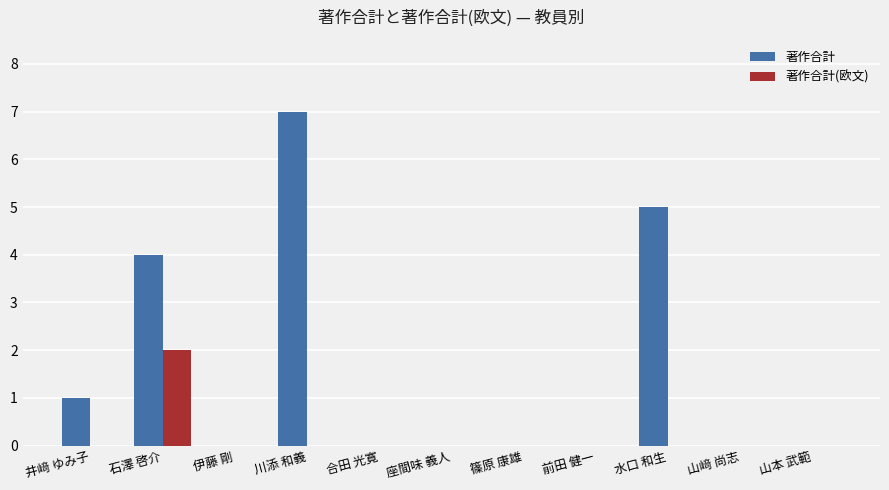

At which category does the chart reach its peak across all series?

川添 和義